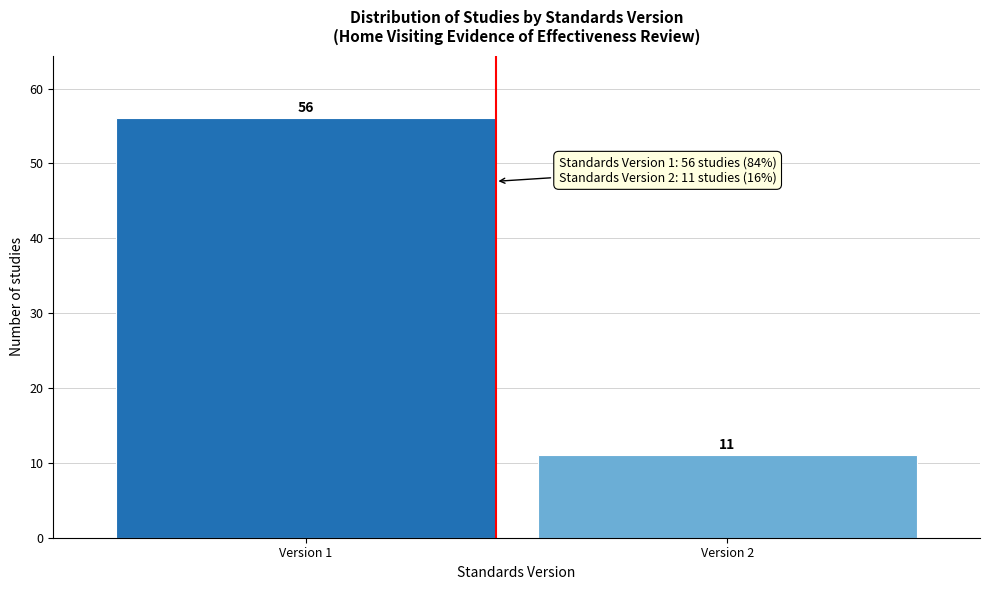

Reading left to right, what are all the values shown in this chart?

56	11